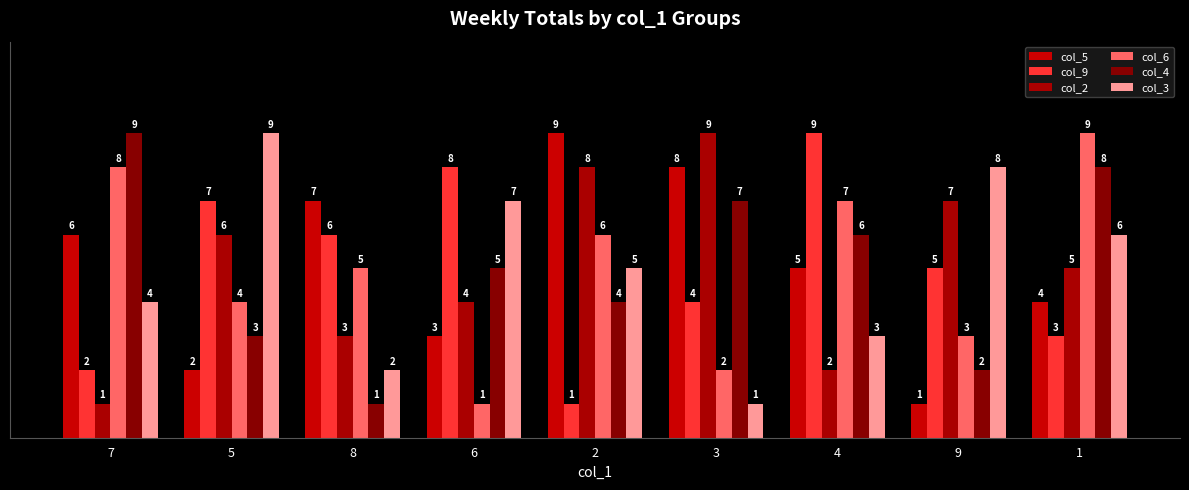

At which category is the sum across all series the highest?

1